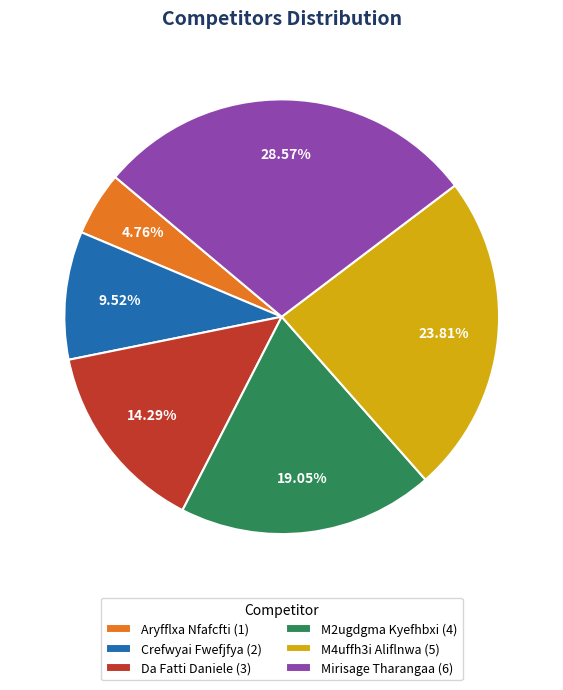

To the nearest percent, what percentage of the pie is Mirisage Tharangaa?

29%